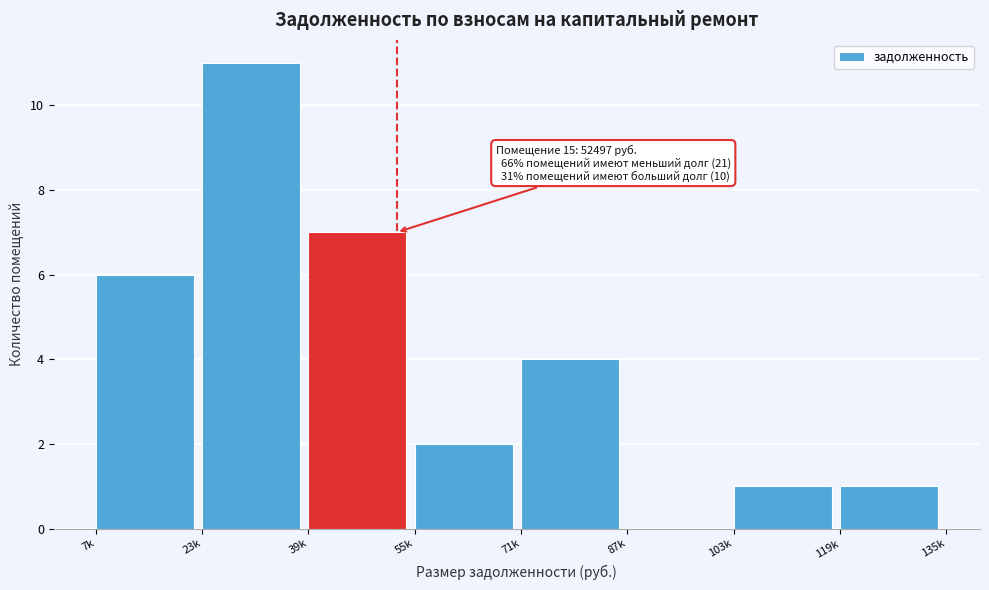

Reading left to right, what are all the values shown in this chart?

7k=6	23k=11	39k=7	55k=2	71k=4	87k=0	103k=1	119k=1